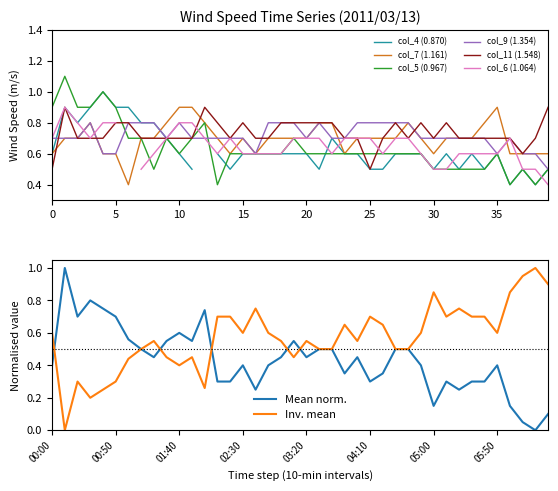

True or false: col_9 (1.354) has a value of 0.7 at 15.

True